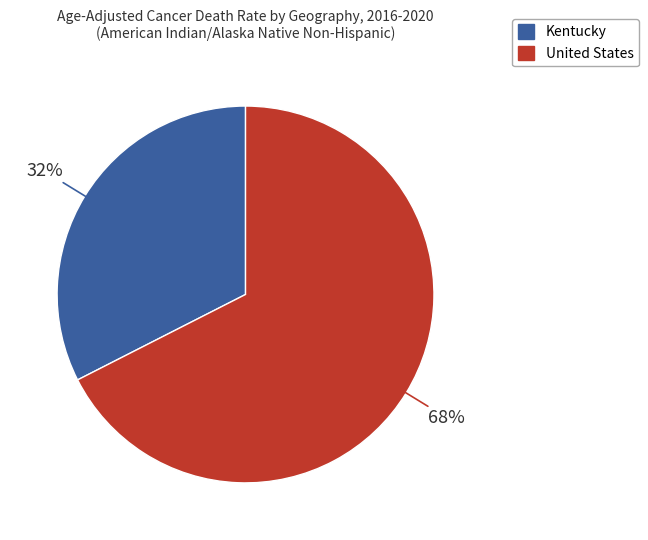

Which category has the biggest portion of the pie?

United States